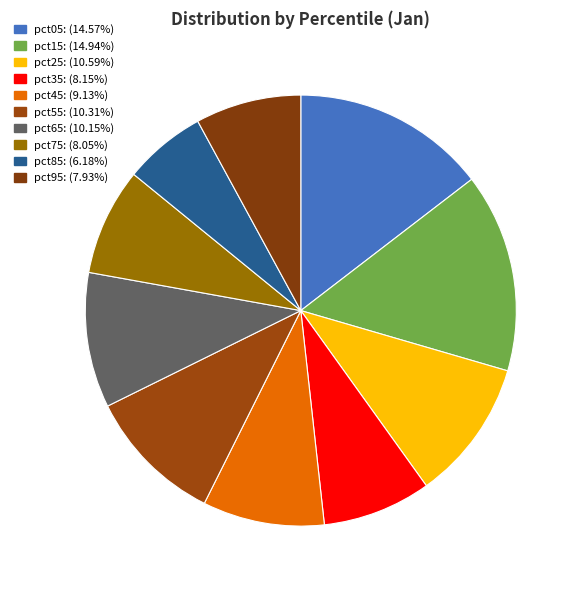

Which category has the smallest portion of the pie?

pct85